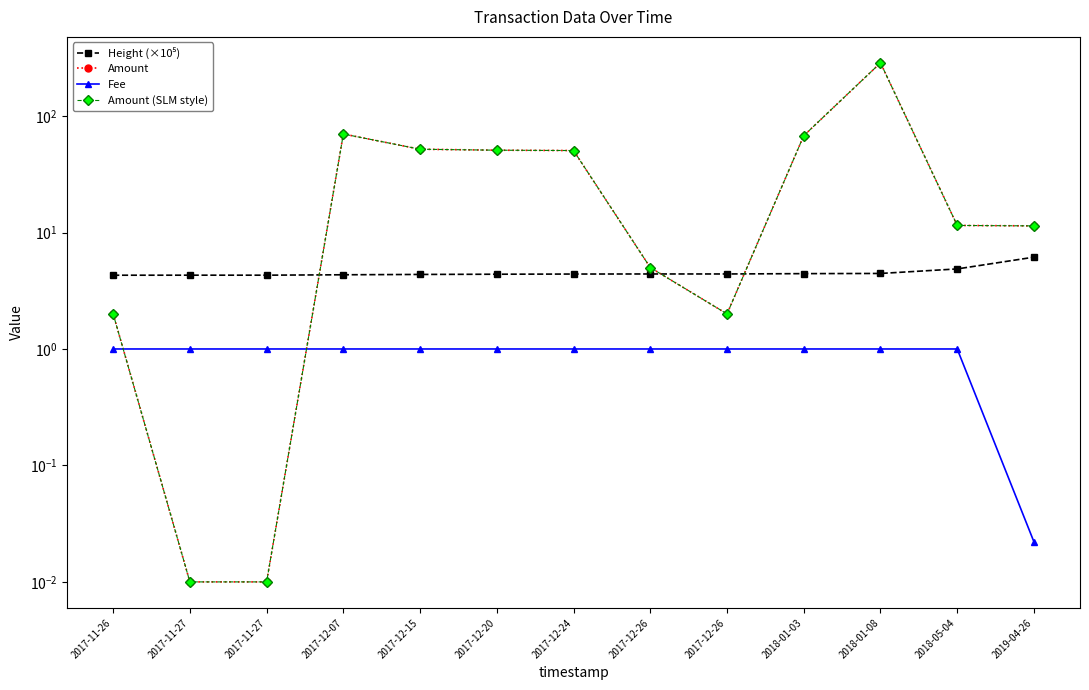

What is the label of the 11th point from the left?

2018-01-08